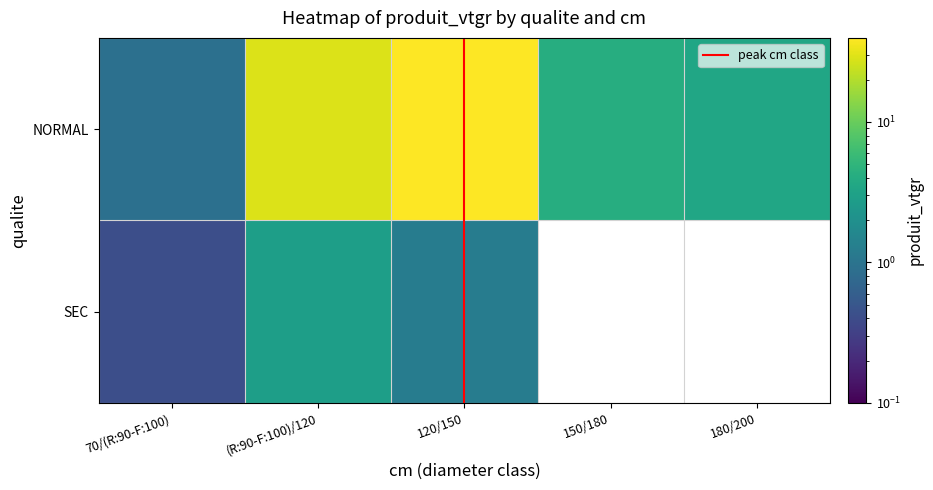

The NORMAL series shows 3.4 at 180/200. True or false?

True